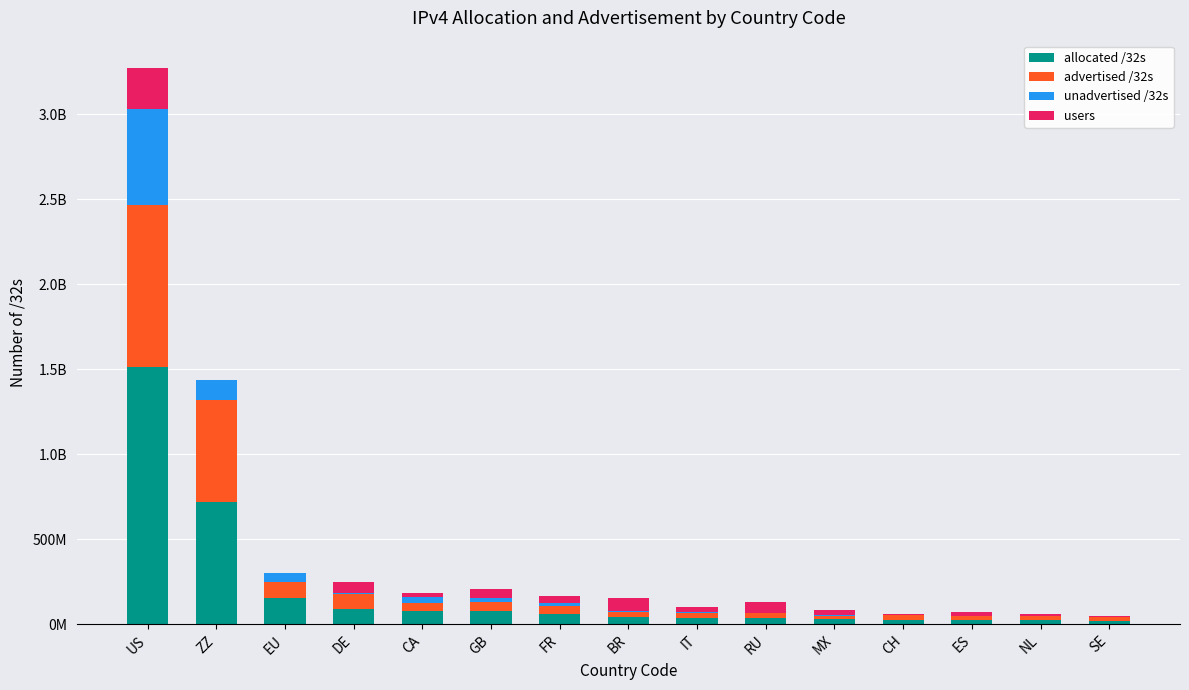

At which category is the sum across all series the highest?

US